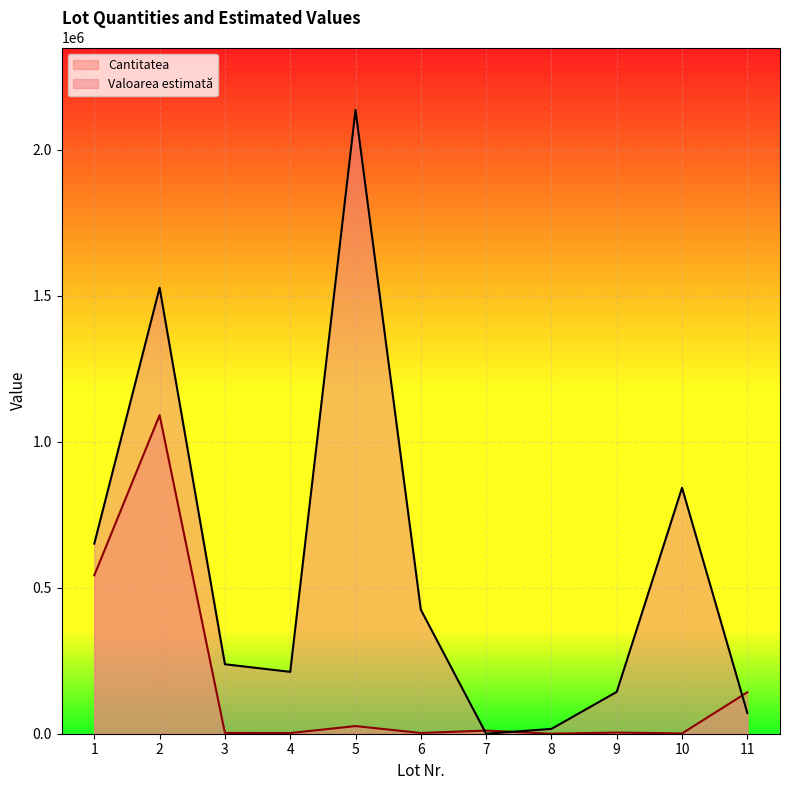

At which category does Valoarea estimată reach its first local peak?

2